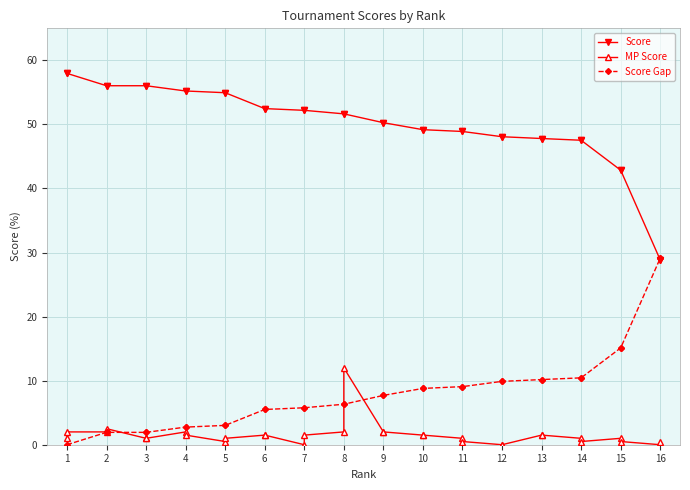

How many values in the MP Score series are below 1?

9